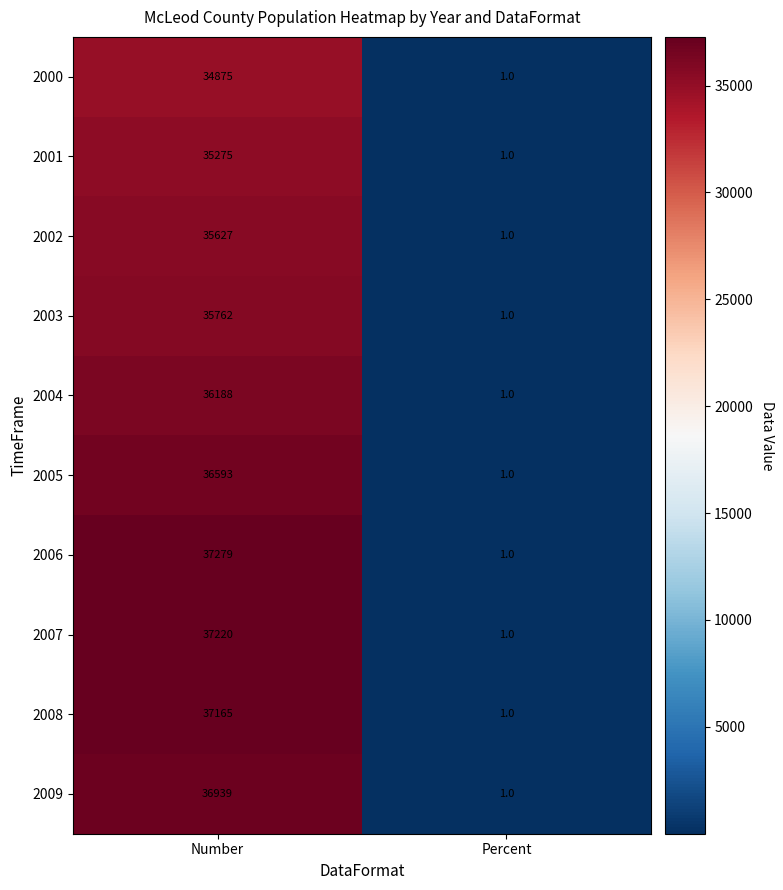

At which category does the chart reach its minimum across all series?

Percent